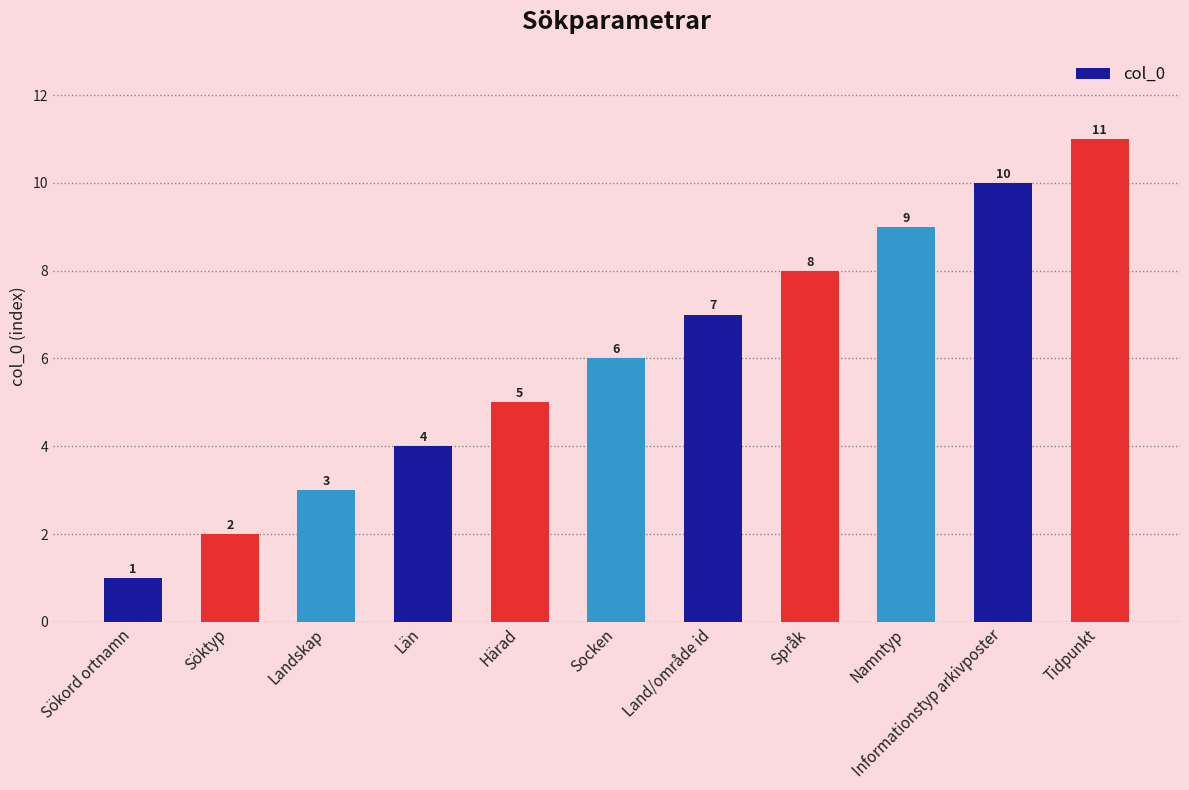

What is the sum of the values at Språk and Socken?

14